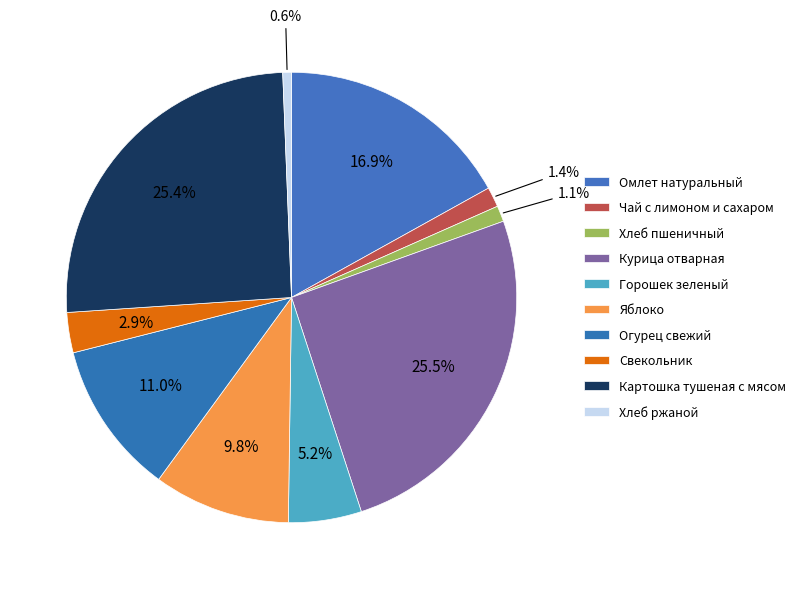

What percentage is the Картошка тушеная с мясом slice, to the nearest percent?

25%